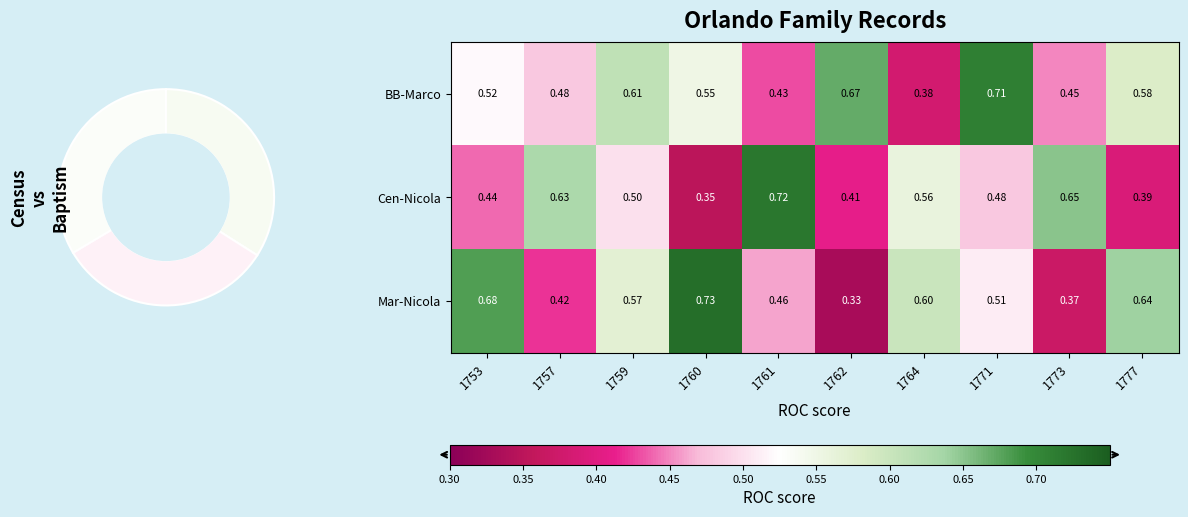

What is the minimum value for BB-Marco?

0.4